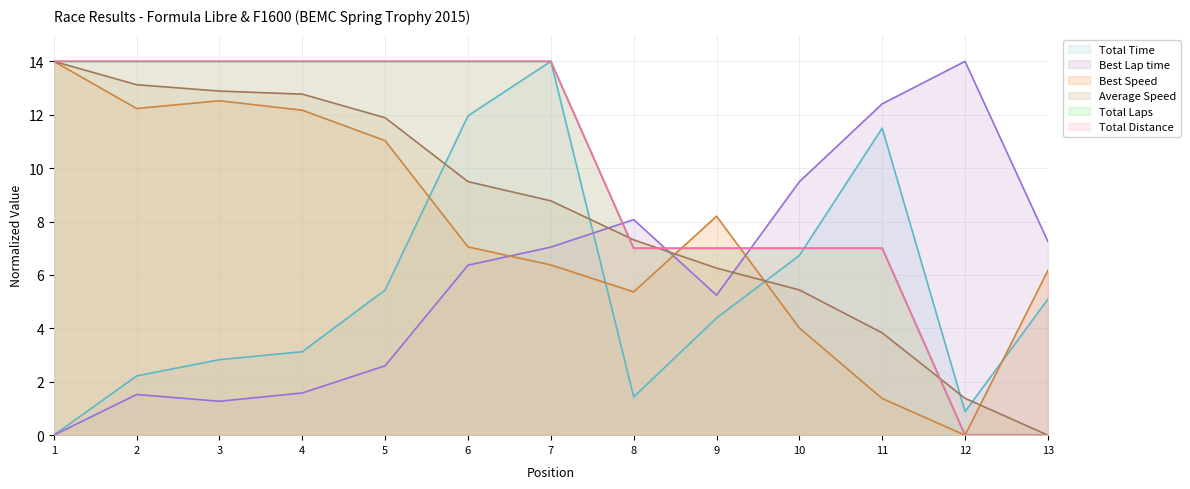

How many categories are shown in the chart?

13